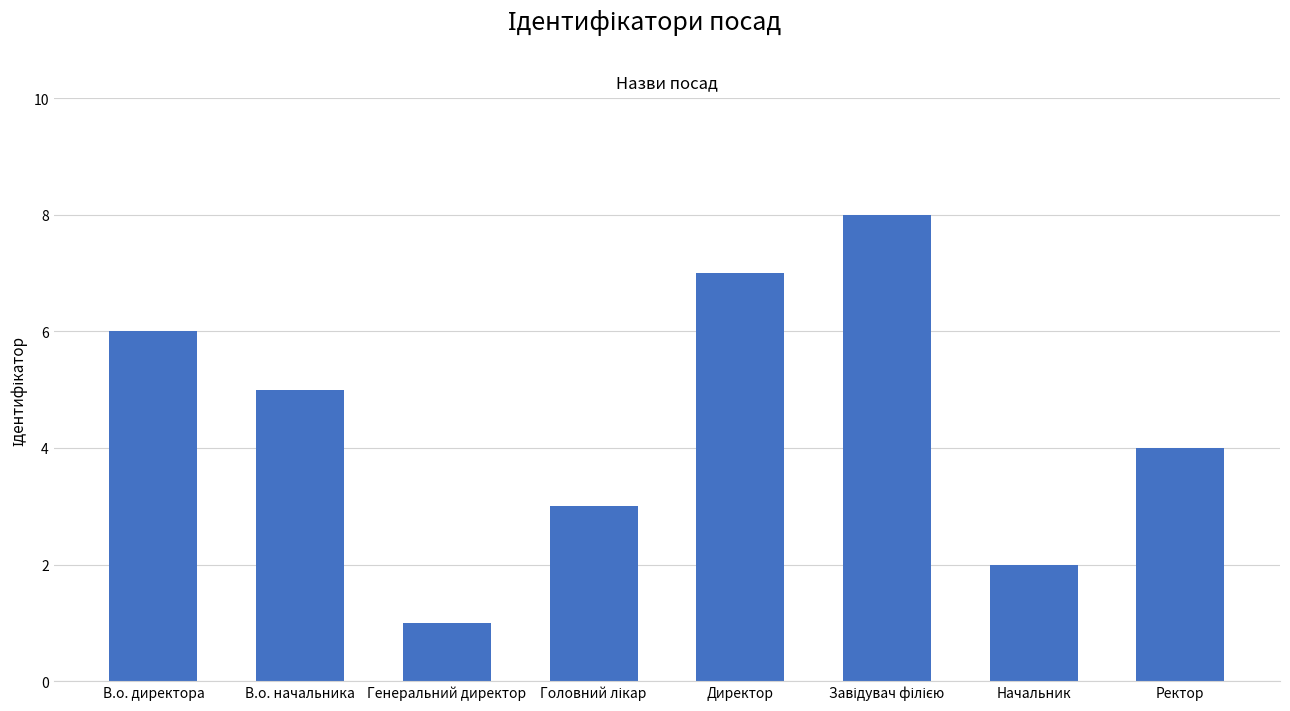

How many data points does each series have?

8